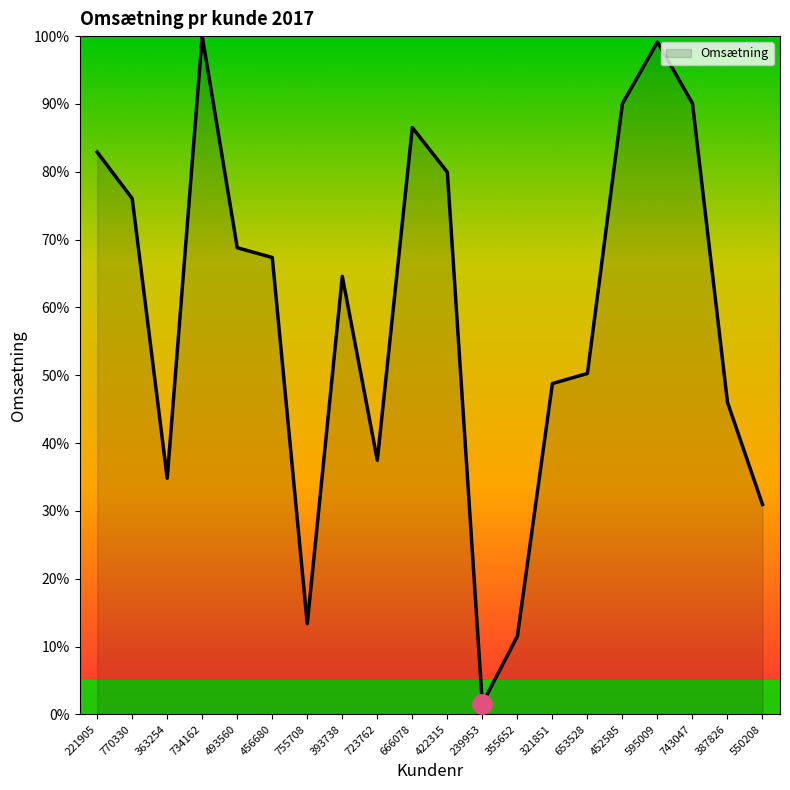

What is the change in value from 770330 to 723762?

-38.6